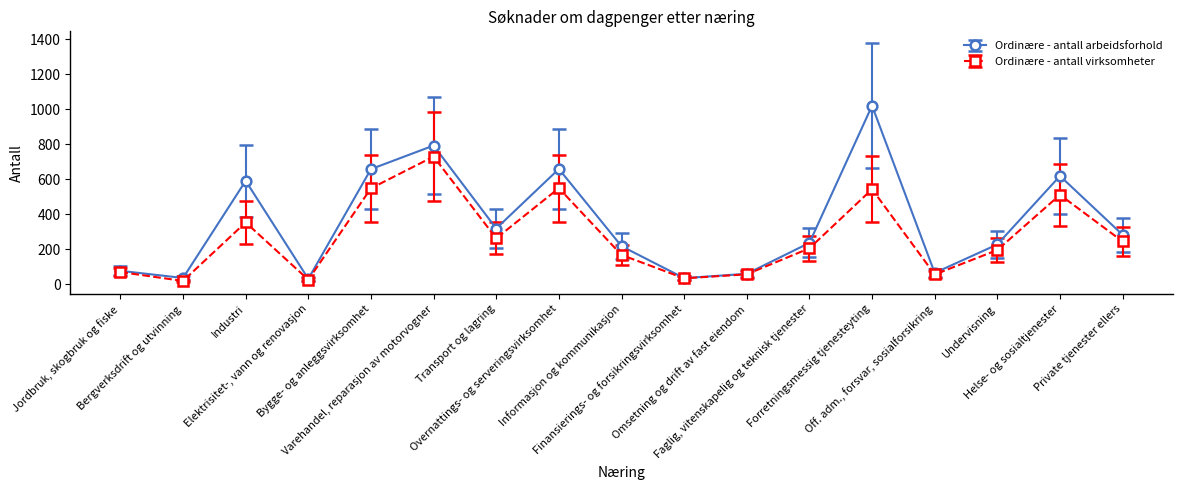

What is the spread (max minus min) of values at Off. adm., forsvar, sosialforsikring?

9